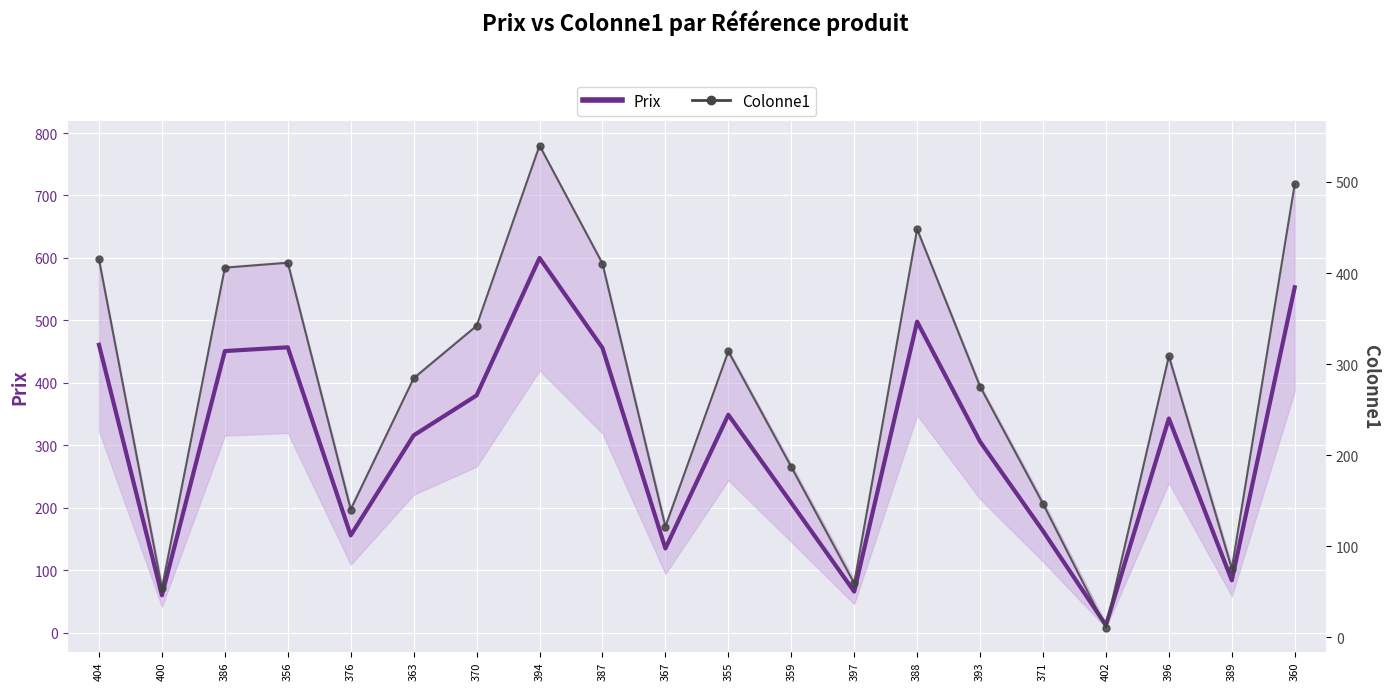

True or false: Colonne1 has a value of 98.2 at 397.

False